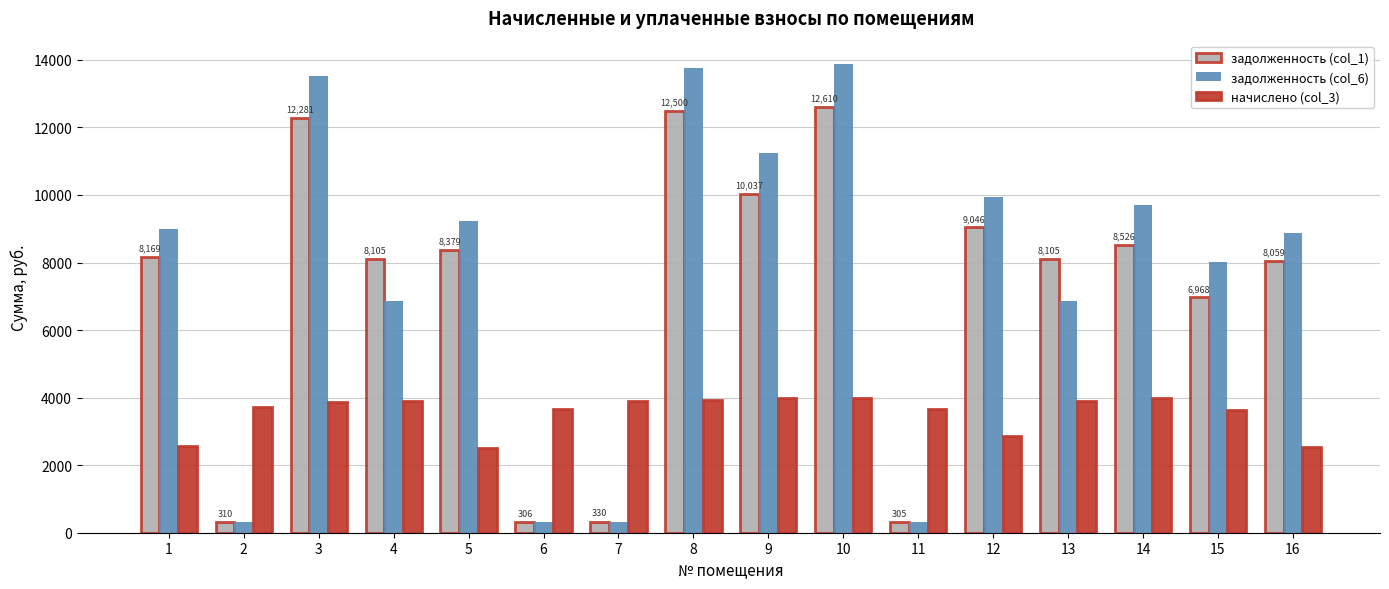

What is the value of the задолженность (col_1) bar at the 14th from the left?

8526.1